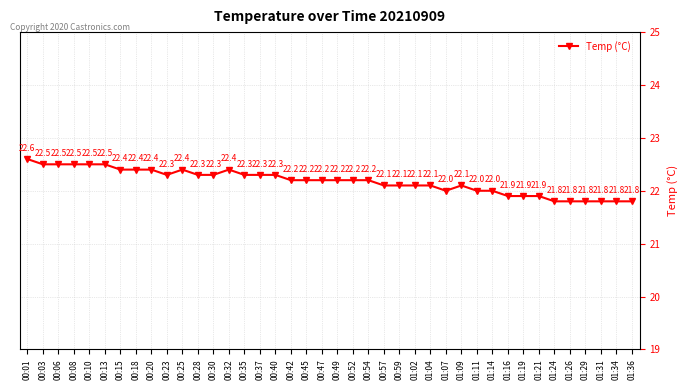

What is the label of the 7th point from the left?

00:15